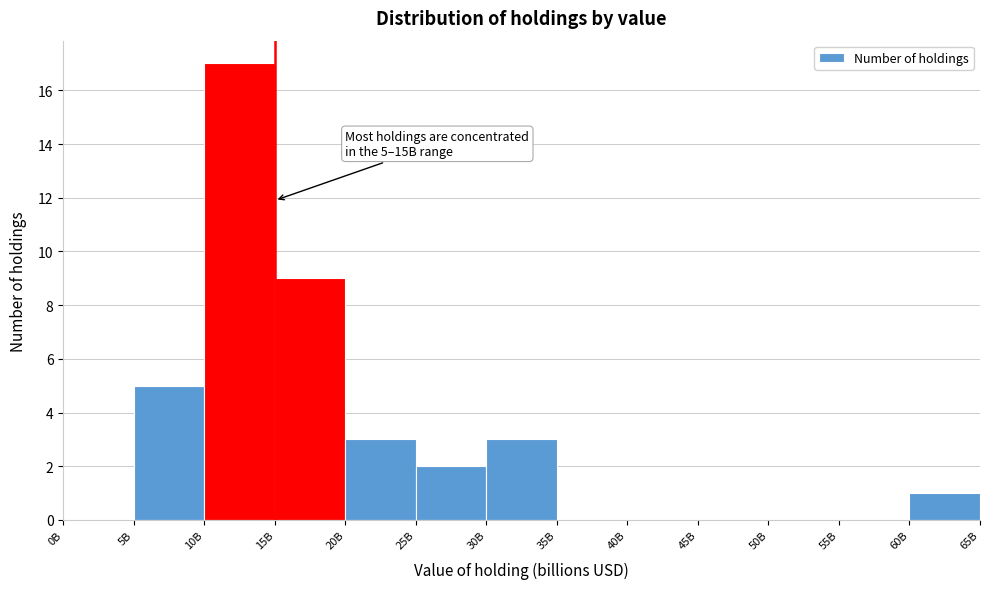

Reading left to right, transcribe all the data shown in this chart.

0B=0	5B=5	10B=17	15B=9	20B=3	25B=2	30B=3	35B=0	40B=0	45B=0	50B=0	55B=0	60B=1